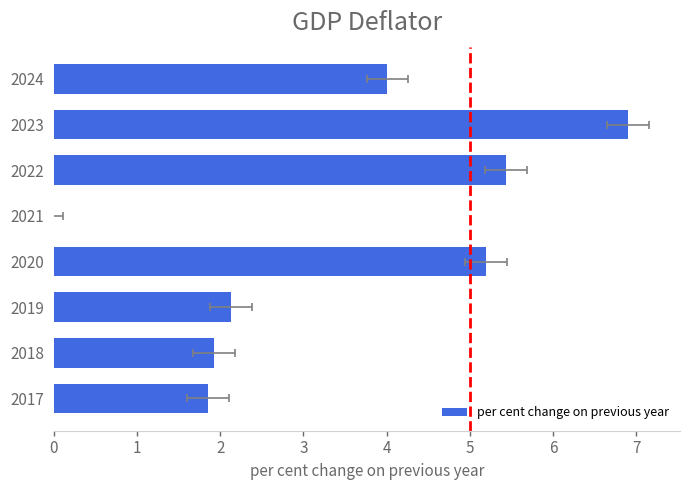

How many values are below 4?

4